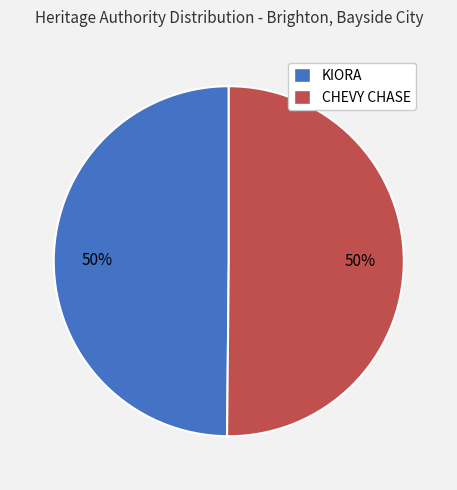

True or false: KIORA accounts for 50% of the total.

True